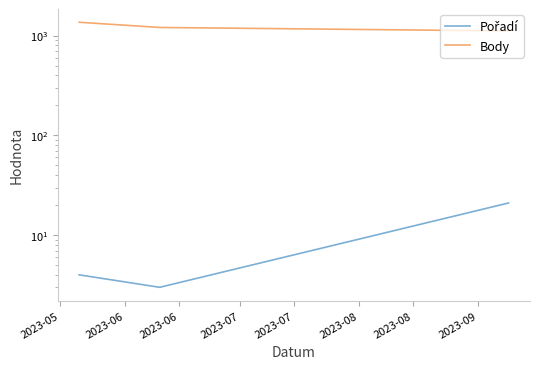

The Pořadí series shows 4 at 2023-05. True or false?

True